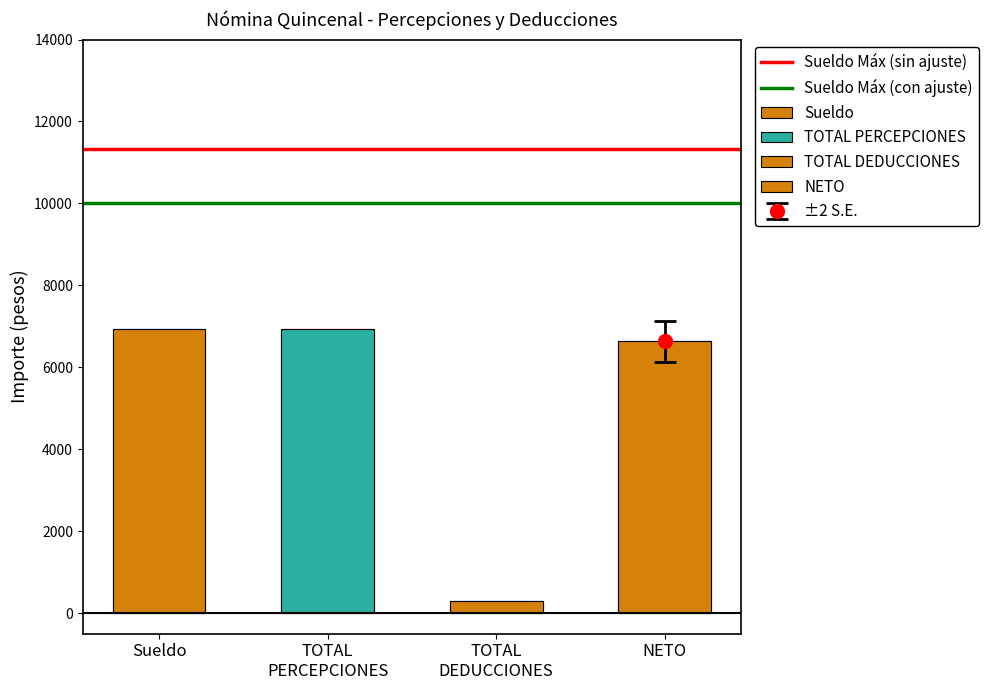

What position from the right is TOTAL
PERCEPCIONES?

1